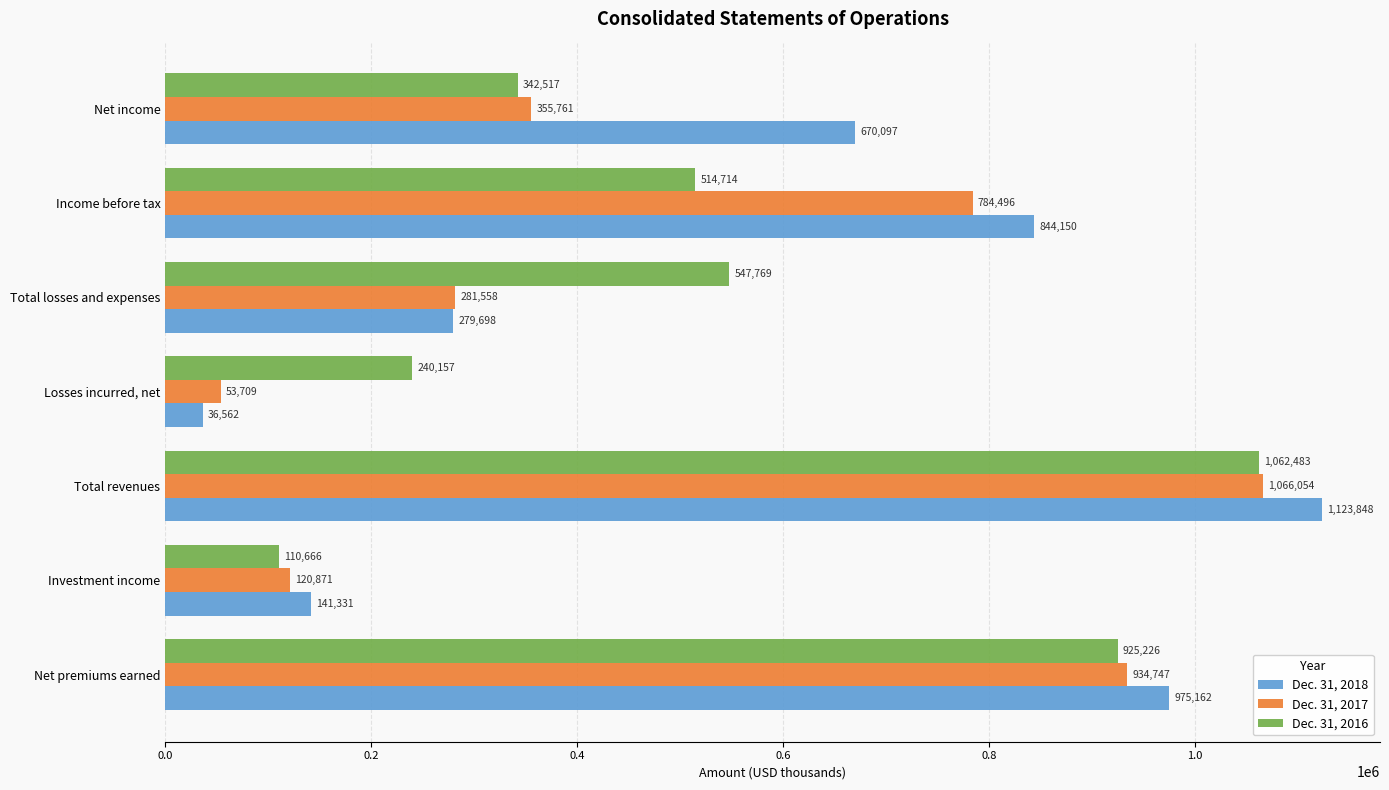

What is the lowest value of the Dec. 31, 2017 series?

53709